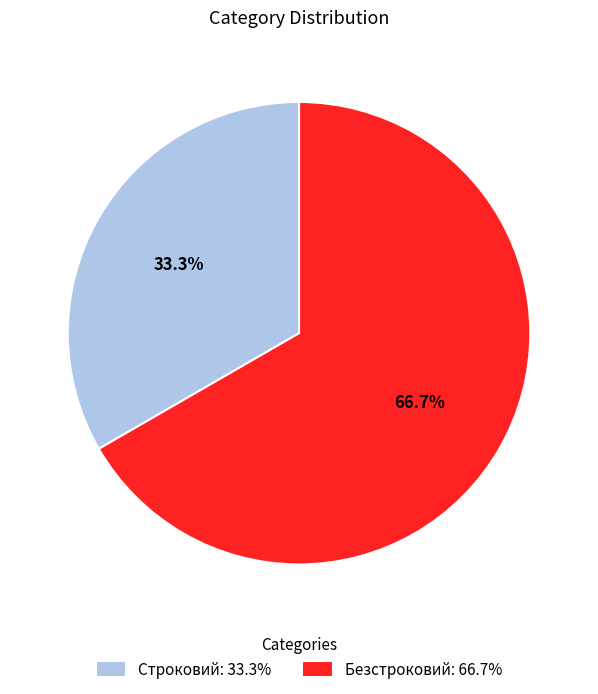

How many slices are in this pie chart?

2